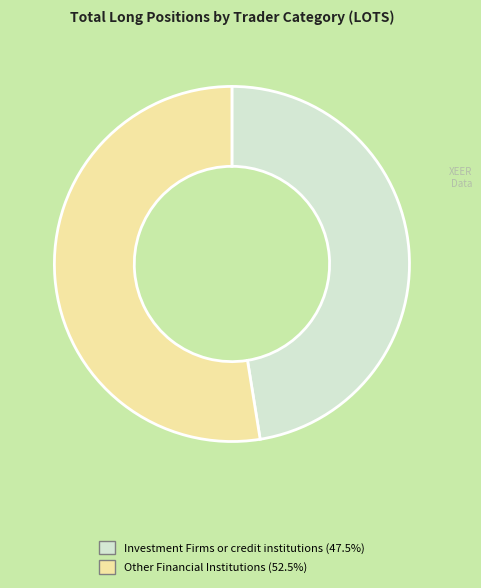

Does any single category account for the majority?

Yes